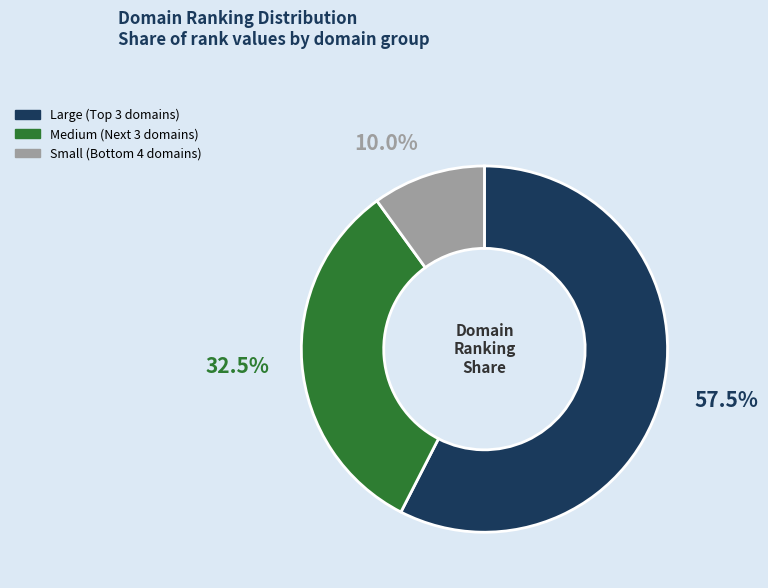

Is there any slice that represents more than half of the pie?

Yes